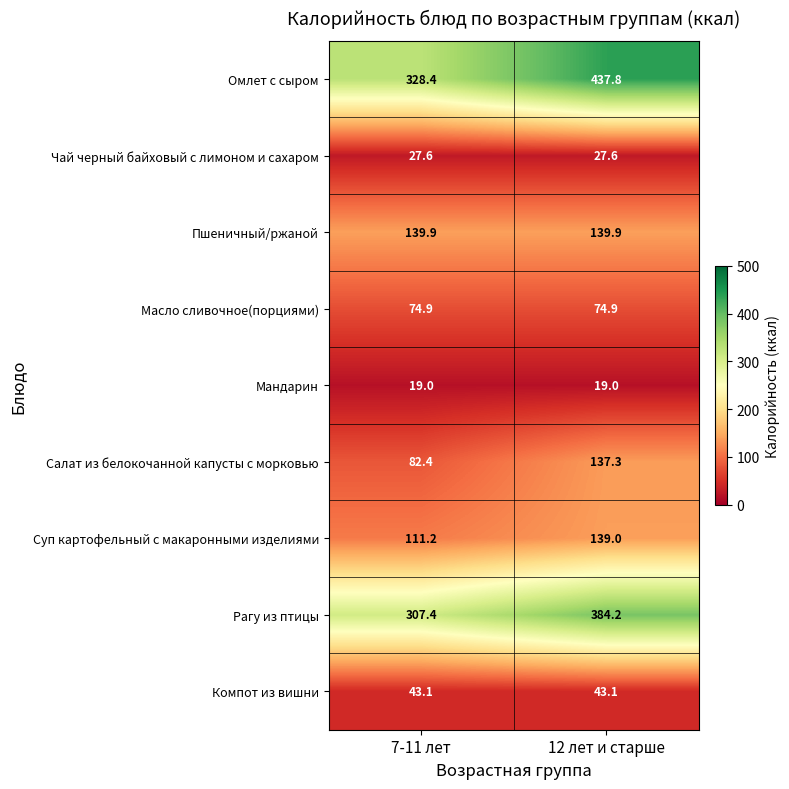

Which series changed the most between 7-11 лет and 12 лет и старше?

Омлет с сыром